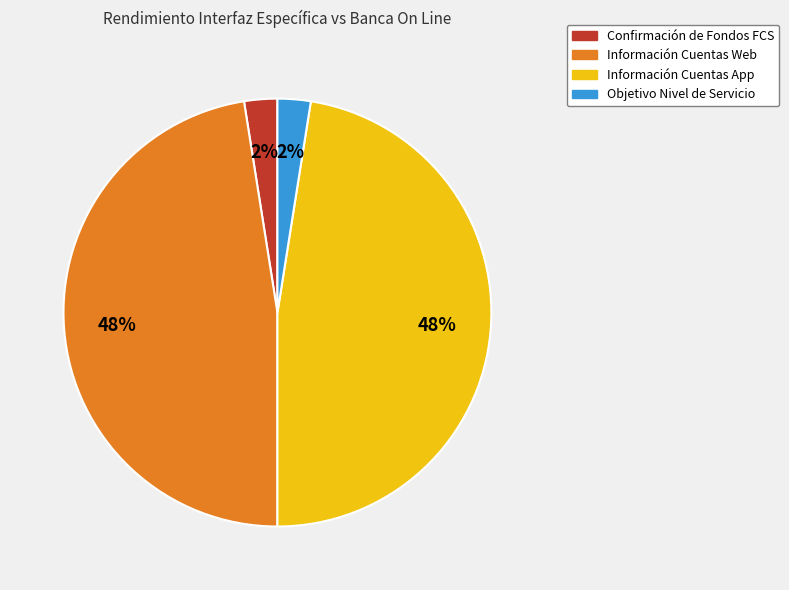

Is it true that Confirmación de Fondos FCS is 2% of the pie?

True